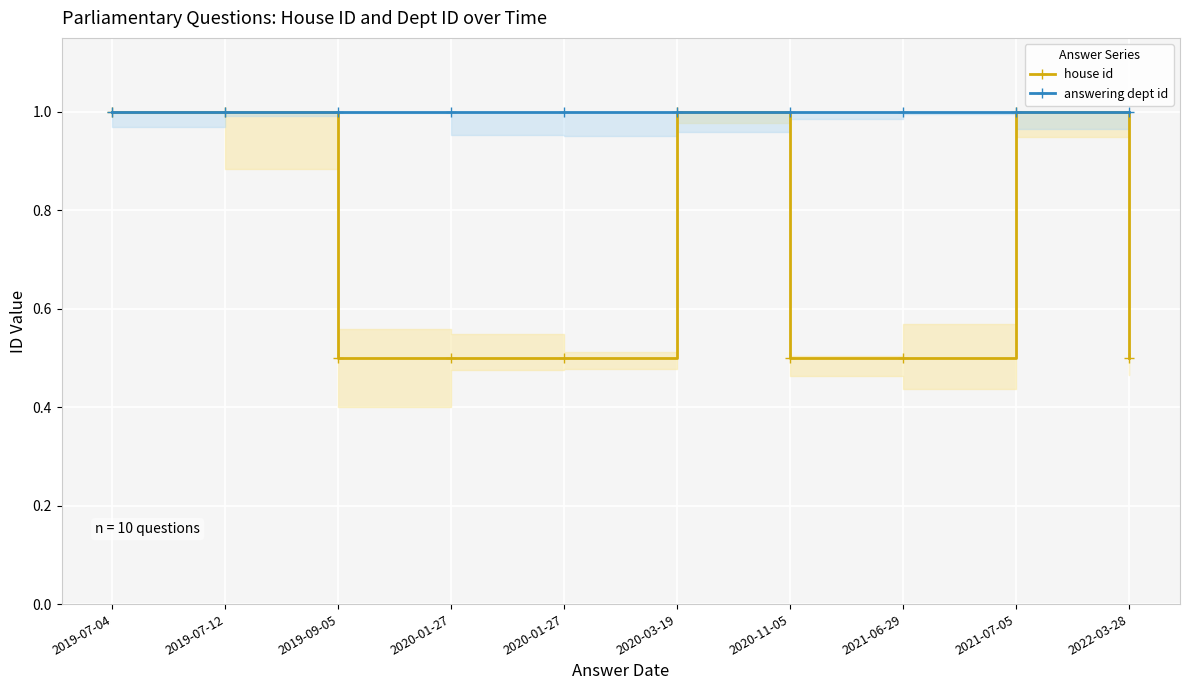

How many data points does each series have?

10